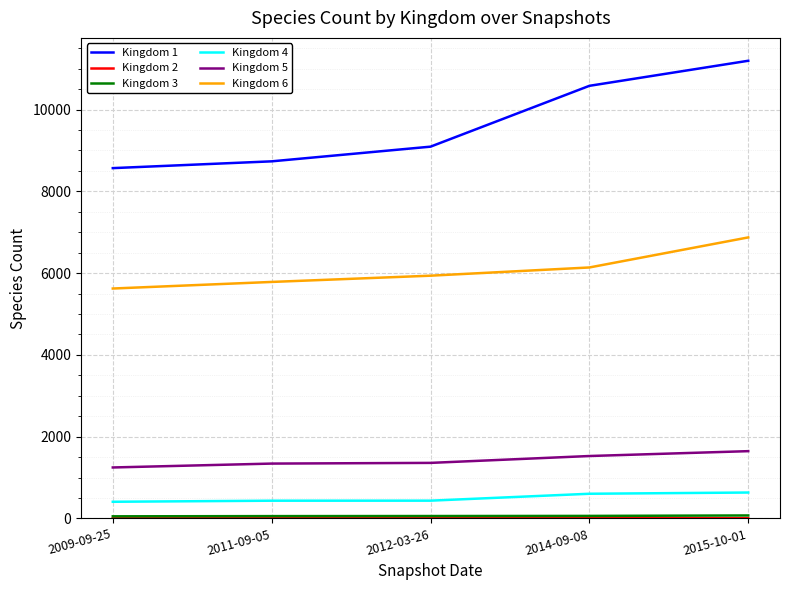

True or false: Kingdom 6 and Kingdom 4 cross at least once.

False